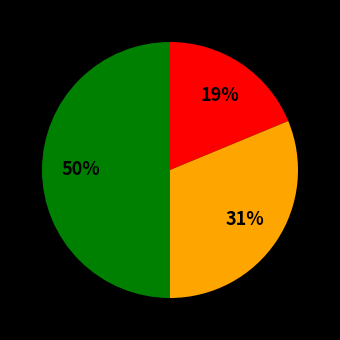

To the nearest percent, what is the difference between the largest and smallest slice percentages?

31%